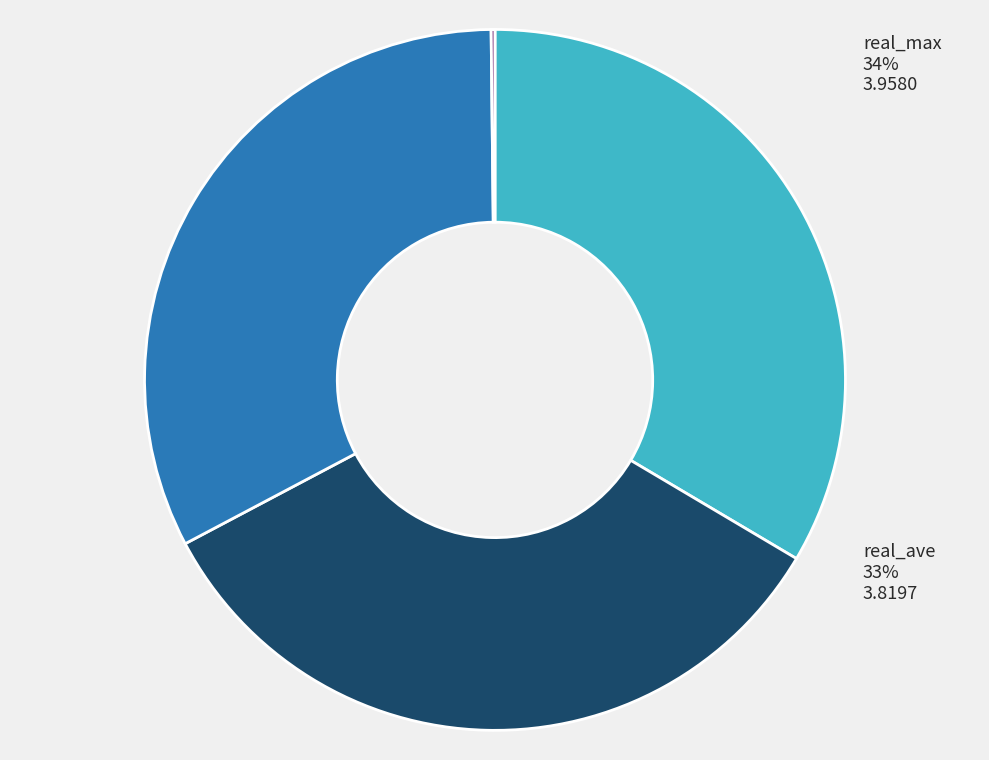

At 7630.5, list the series in order from smallest to largest.

real_rms, real_min, real_ave, real_max